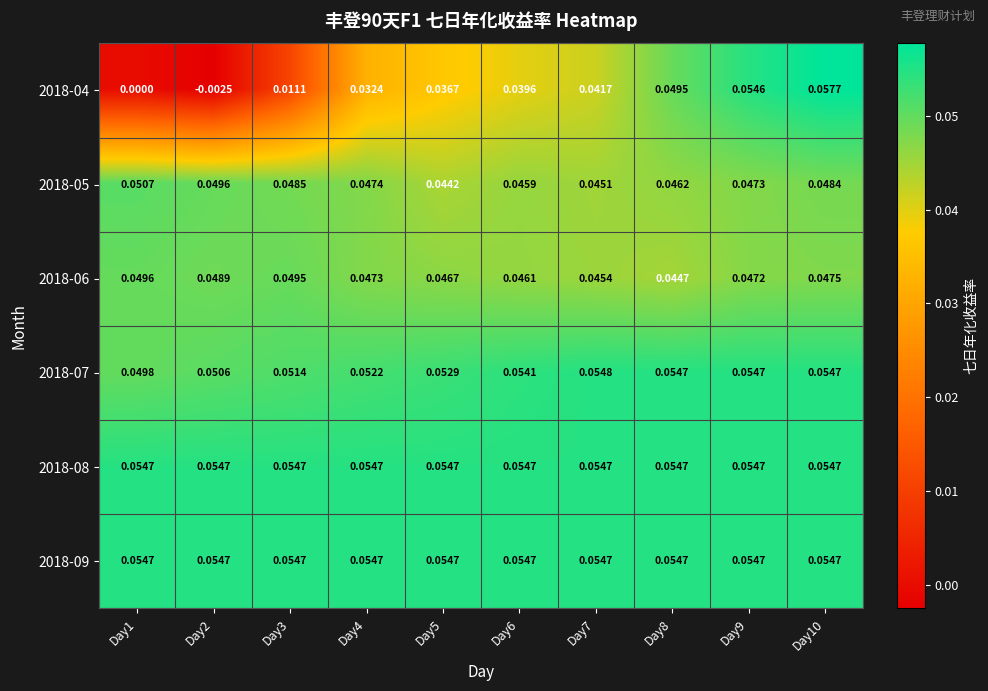

Reading left to right, transcribe all the data shown in this chart.

2018-04: Day1=0.0	Day2=-0.0	Day3=0.0	Day4=0.0	Day5=0.0	Day6=0.0	Day7=0.0	Day8=0.0	Day9=0.1	Day10=0.1
2018-05: Day1=0.1	Day2=0.0	Day3=0.0	Day4=0.0	Day5=0.0	Day6=0.0	Day7=0.0	Day8=0.0	Day9=0.0	Day10=0.0
2018-06: Day1=0.0	Day2=0.0	Day3=0.0	Day4=0.0	Day5=0.0	Day6=0.0	Day7=0.0	Day8=0.0	Day9=0.0	Day10=0.0
2018-07: Day1=0.0	Day2=0.1	Day3=0.1	Day4=0.1	Day5=0.1	Day6=0.1	Day7=0.1	Day8=0.1	Day9=0.1	Day10=0.1
2018-08: Day1=0.1	Day2=0.1	Day3=0.1	Day4=0.1	Day5=0.1	Day6=0.1	Day7=0.1	Day8=0.1	Day9=0.1	Day10=0.1
2018-09: Day1=0.1	Day2=0.1	Day3=0.1	Day4=0.1	Day5=0.1	Day6=0.1	Day7=0.1	Day8=0.1	Day9=0.1	Day10=0.1